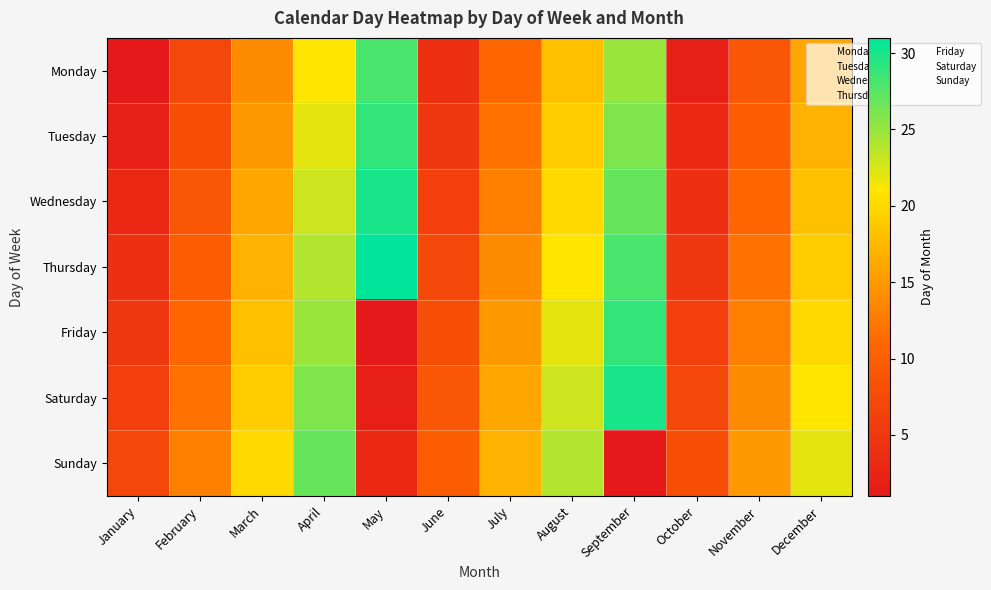

At which category is the sum across all series the highest?

April